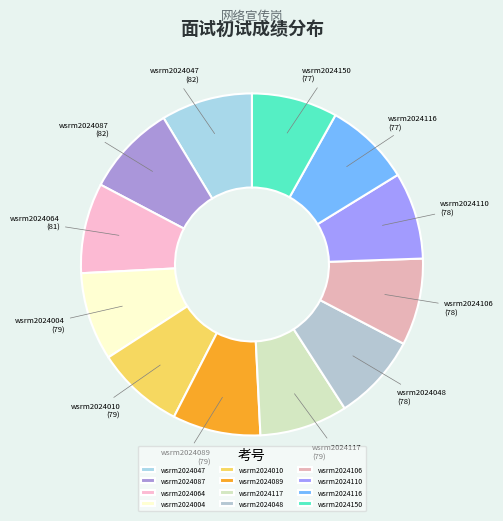

Combined, do wsrm2024010 and wsrm2024089 account for over 50%?

No